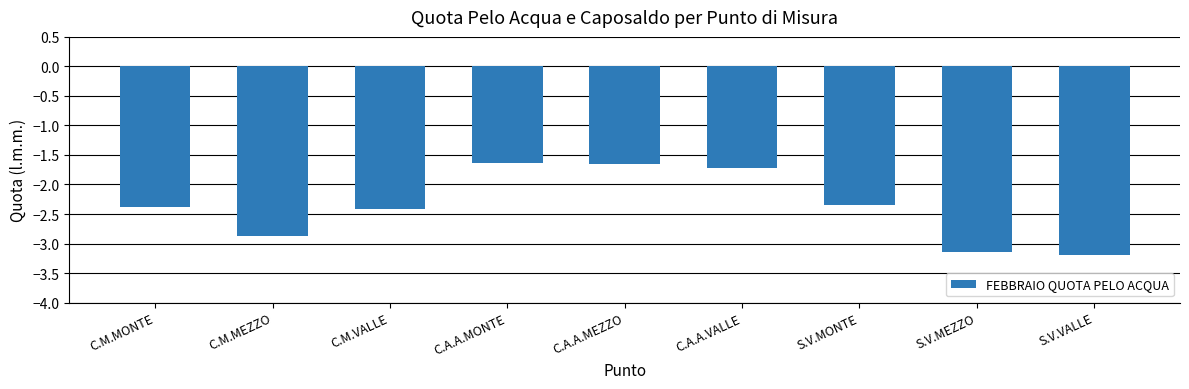

What is the difference between the values at C.A.A.VALLE and S.V.VALLE?

1.5